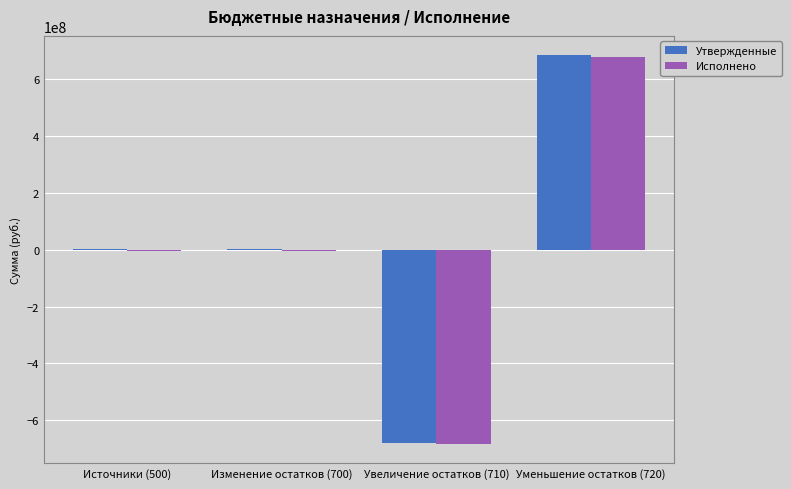

How many groups of bars are there?

4